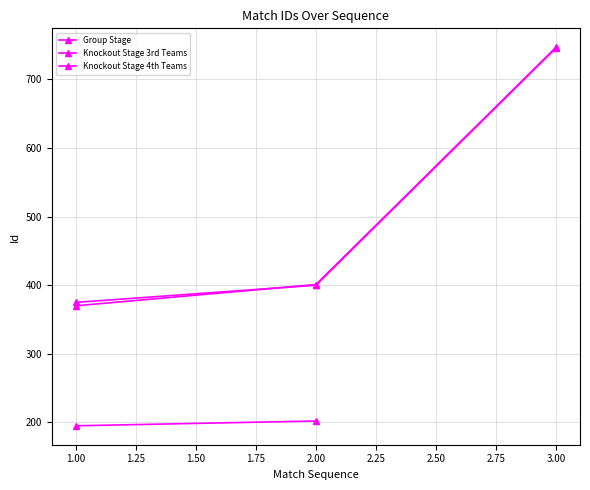

What is the difference between the maximum and minimum values in the Knockout Stage 4th Teams series?

371